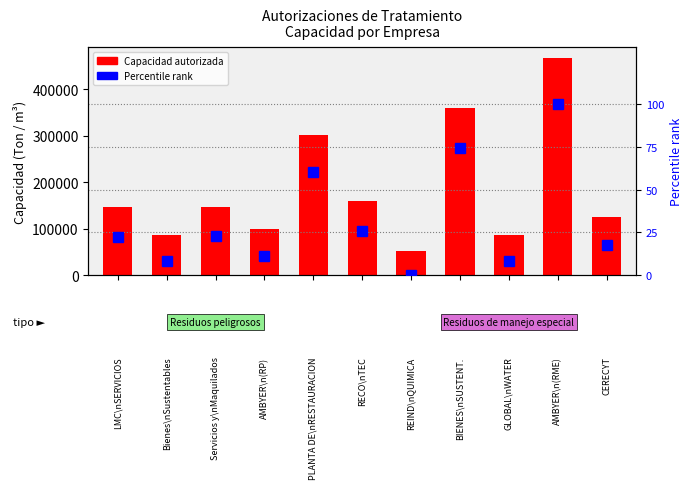

What is the label of the 9th bar from the left?

GLOBAL\nWATER